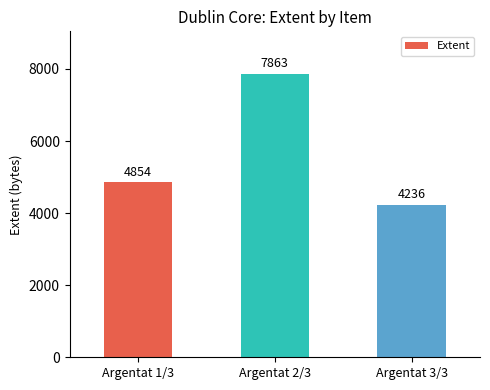

The value at Argentat 1/3 is 2838. True or false?

False